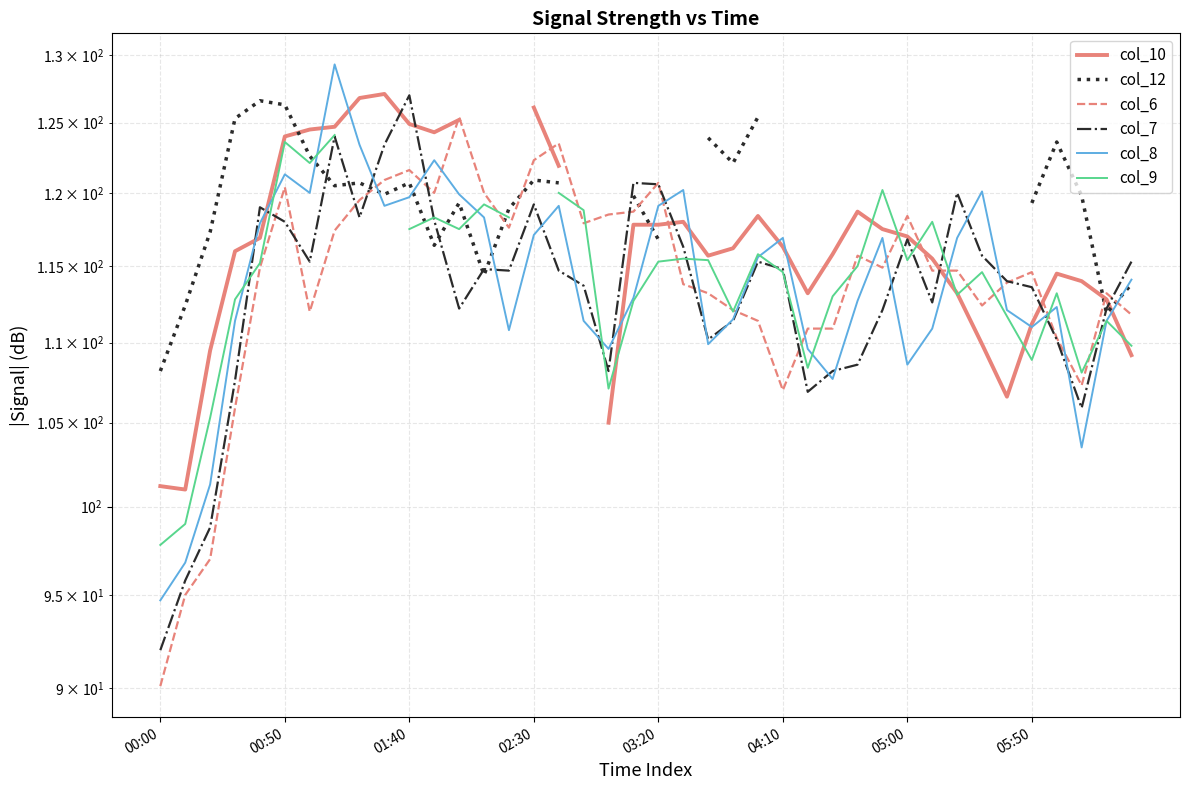

Which series has the largest total across all categories?

col_6